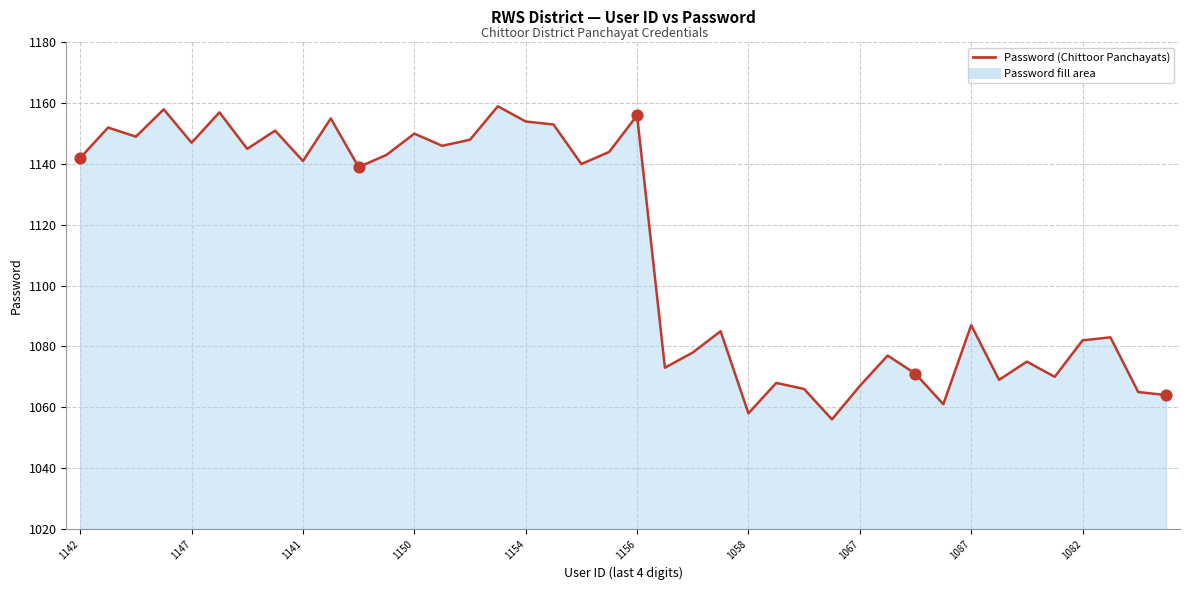

What is the maximum value shown in the chart?

1159